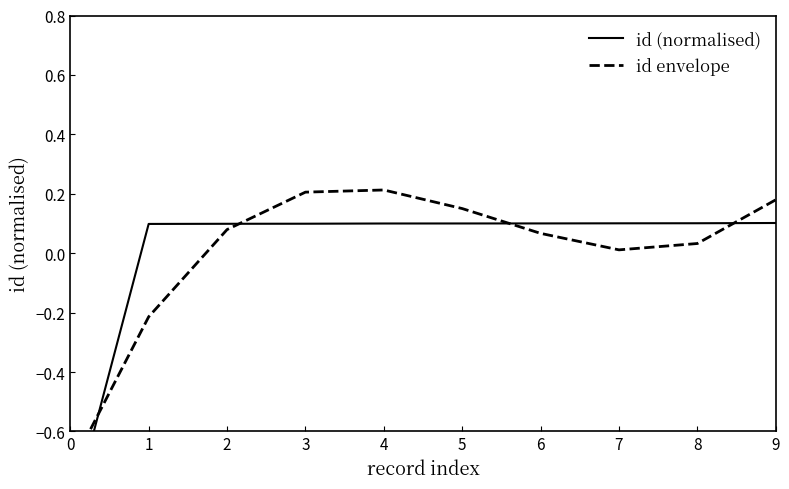

The value of id envelope at 6 is 0.1. True or false?

False